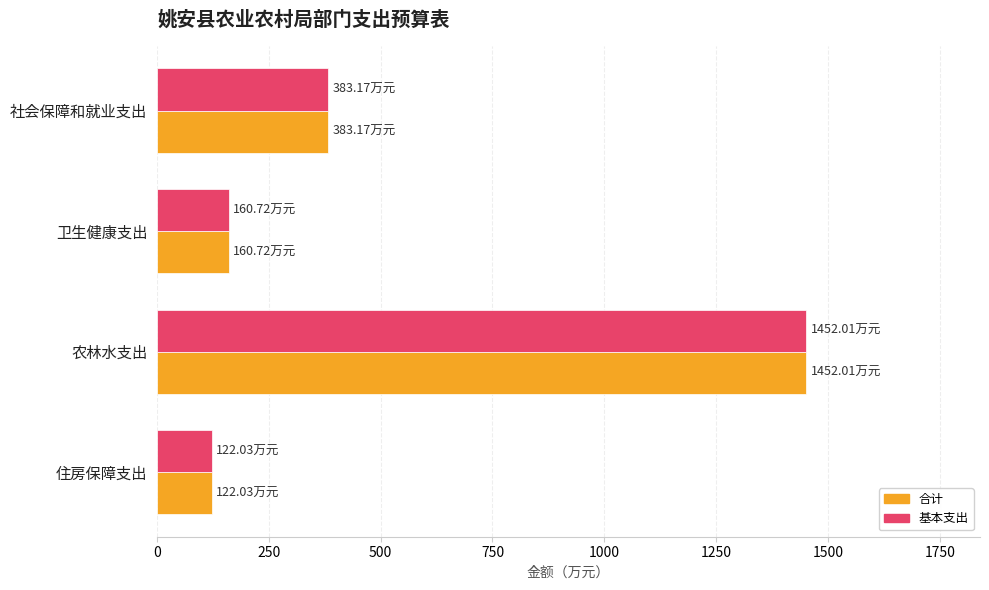

What is the difference between the second highest and minimum values in the 合计 series?

261.1